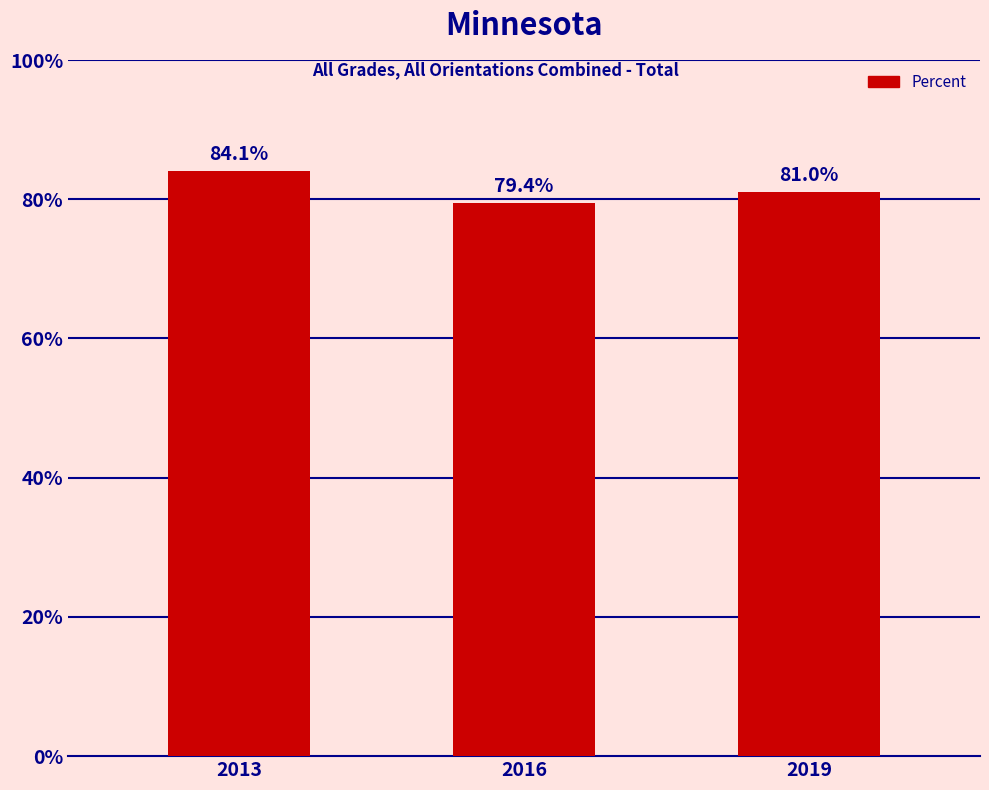

Are the bars horizontal?

No